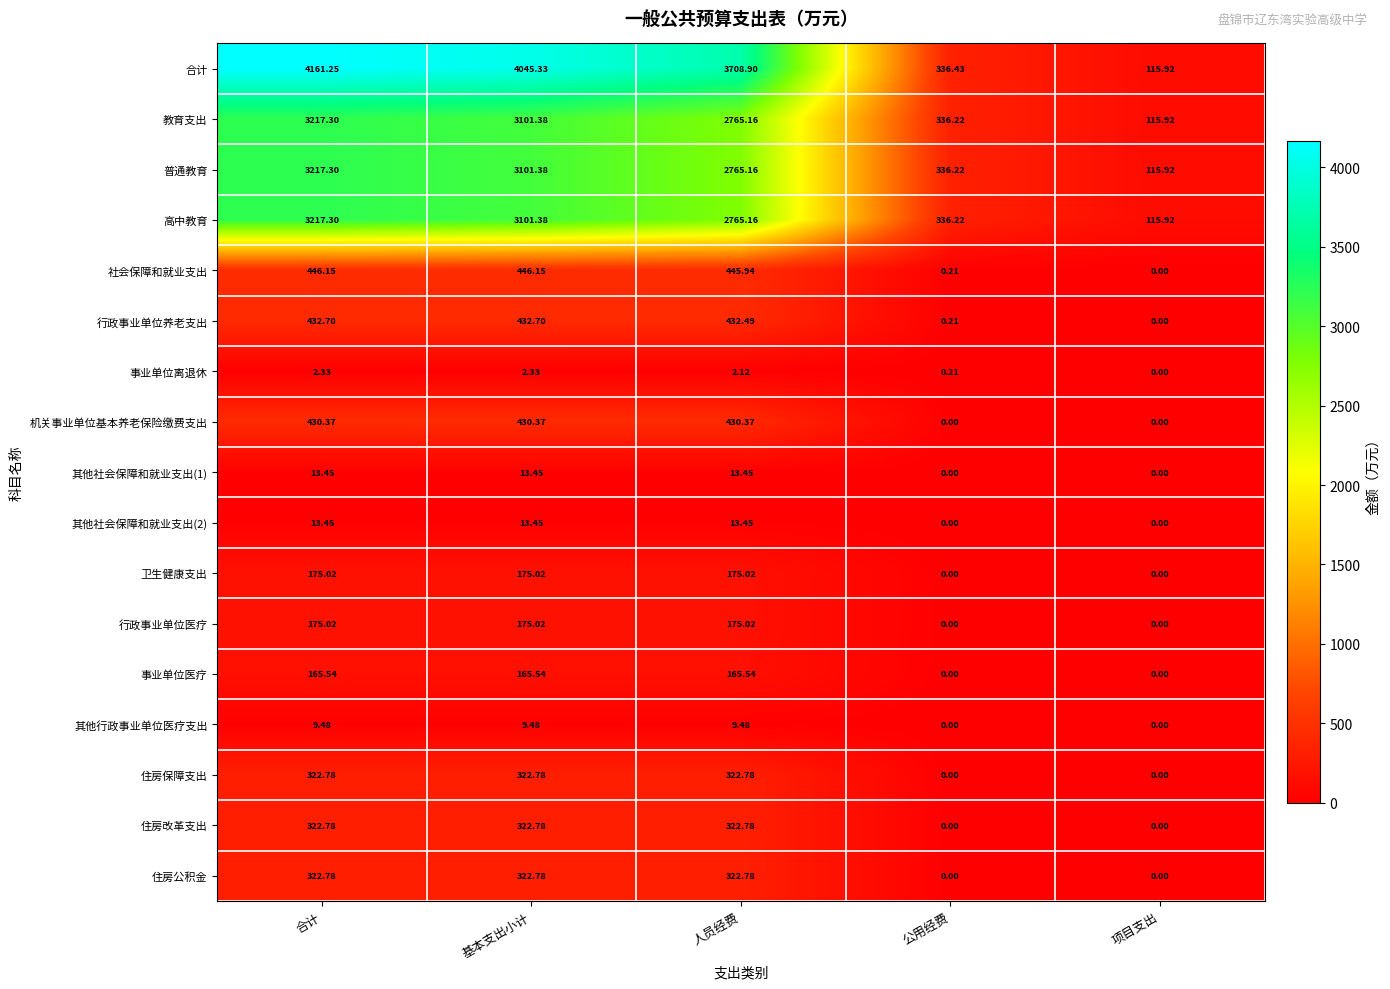

List the labels in order of 高中教育 value, smallest first.

项目支出, 公用经费, 人员经费, 基本支出小计, 合计